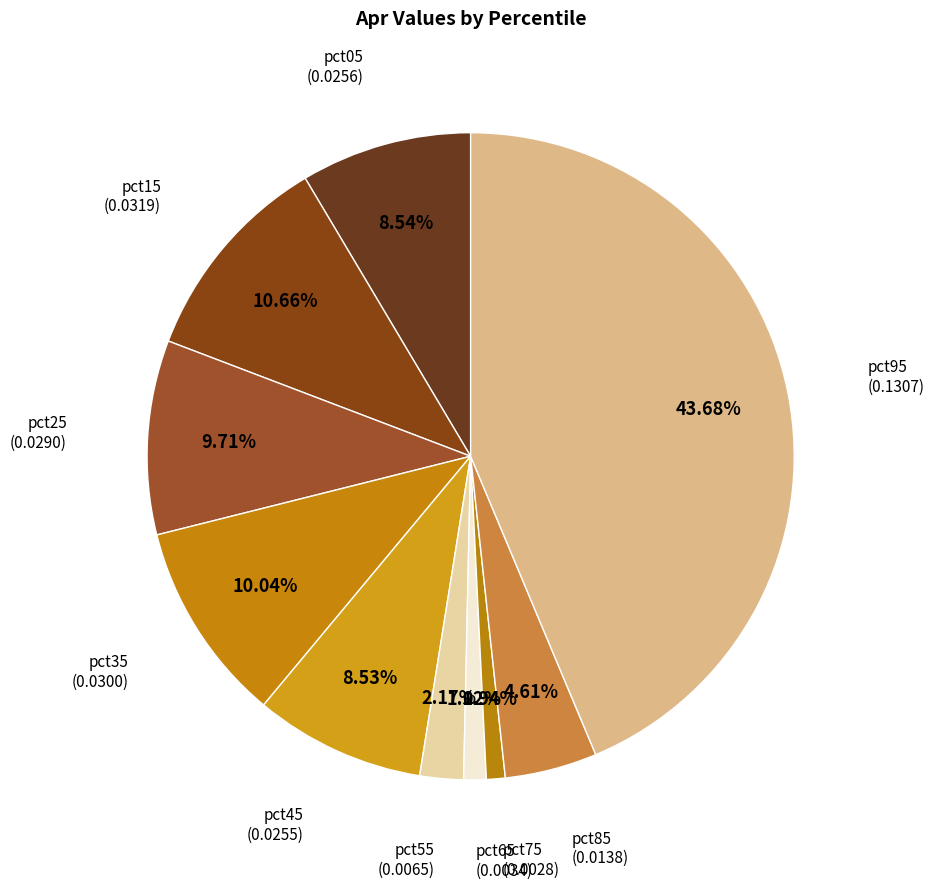

True or false: pct15 accounts for 11% of the total.

True